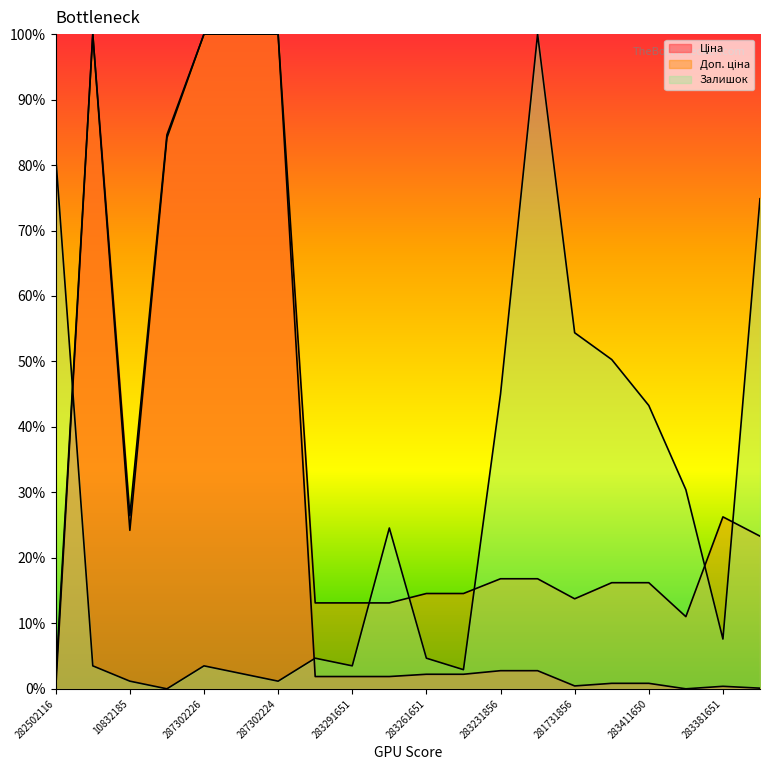

Count the number of categories in the chart.

20